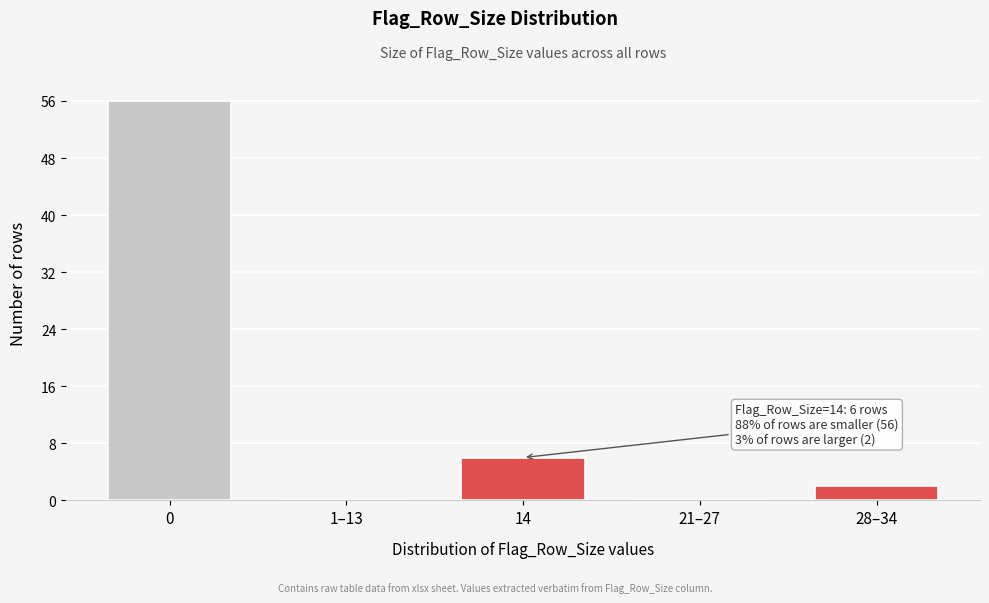

Reading right to left, extract all data points from this chart.

28–34=2	21–27=0	14=6	1–13=0	0=56